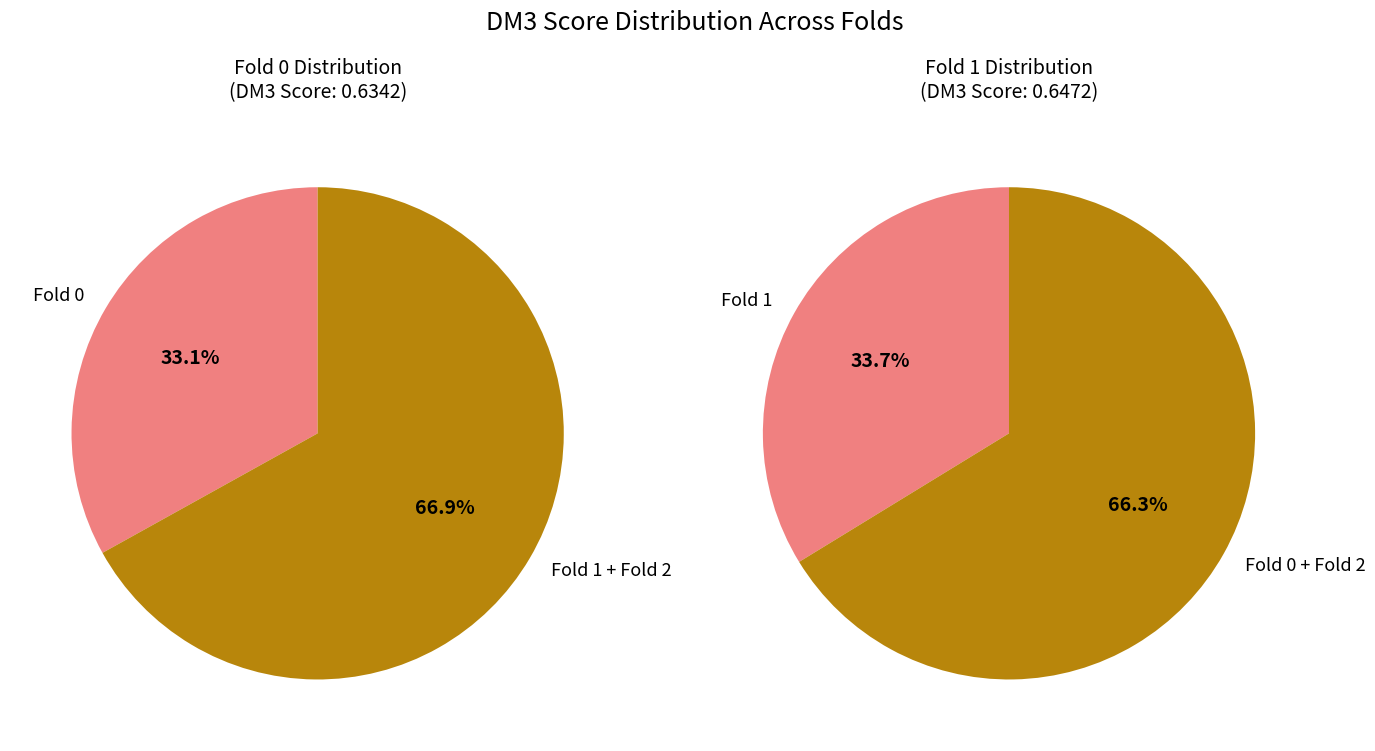

Is it true that Fold 2 is 23% of the pie?

False